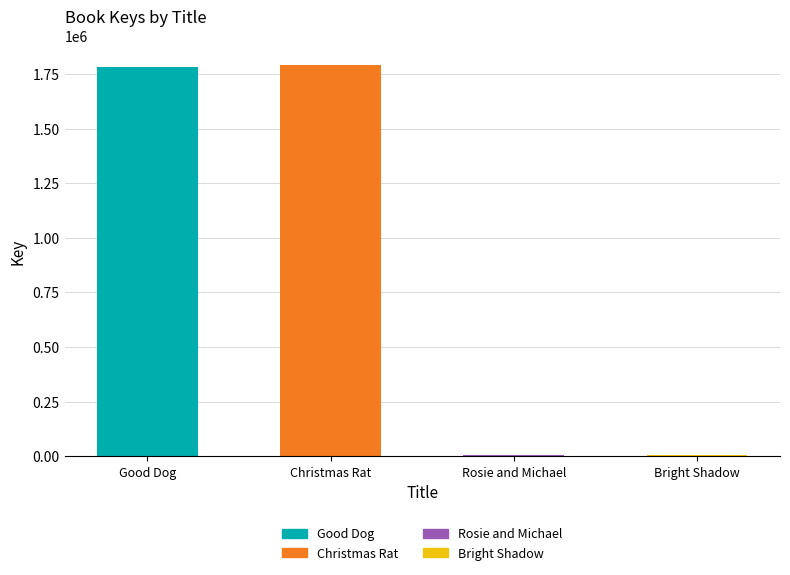

How many data points does each series have?

4